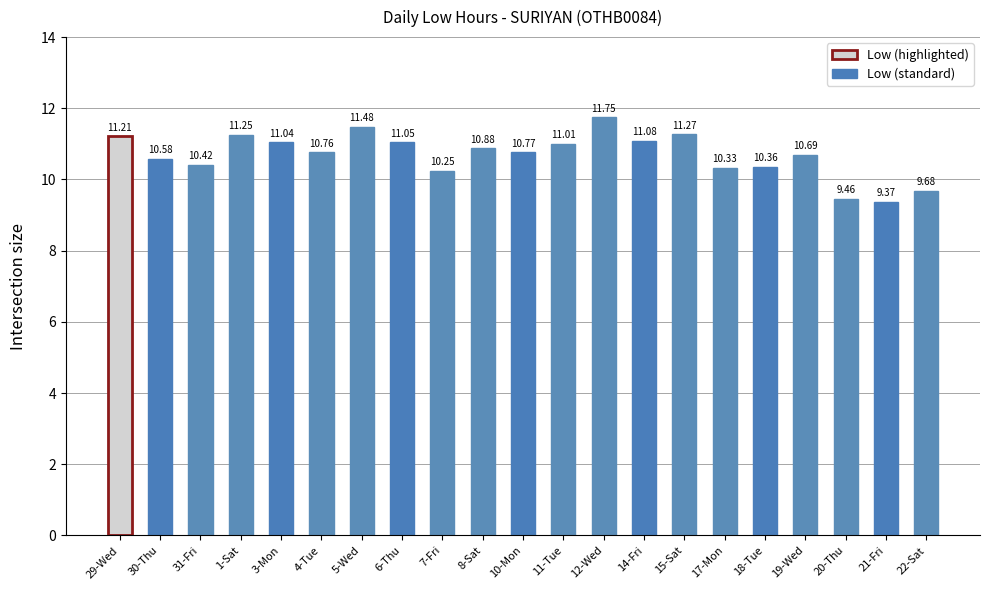

Read the value at 22-Sat.

9.7